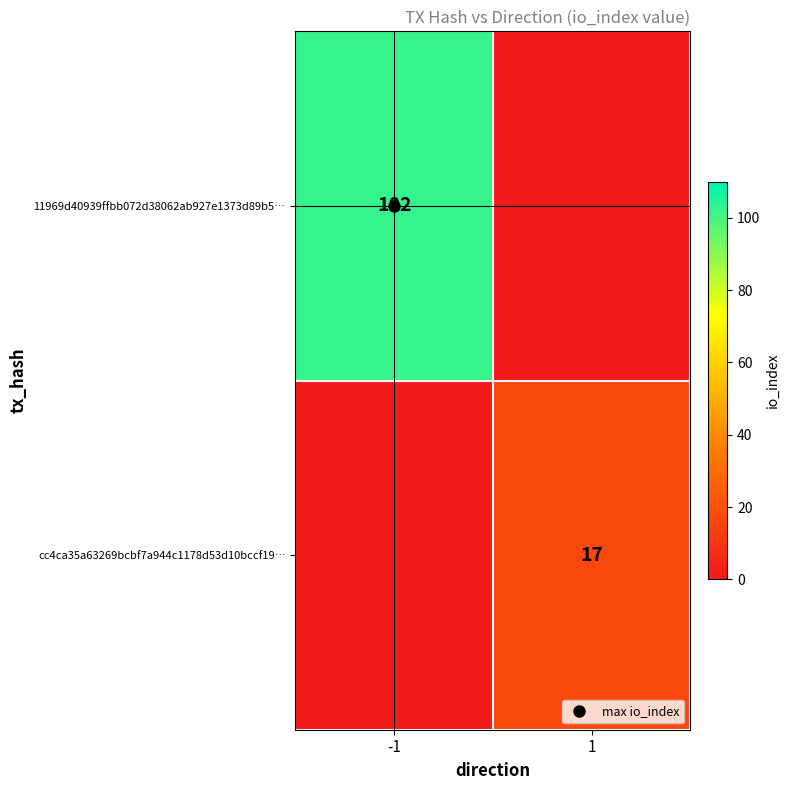

Rank the series by their average value, from highest to lowest.

11969d40939ffbb072d38062ab927e1373d89b5…, cc4ca35a63269bcbf7a944c1178d53d10bccf19…